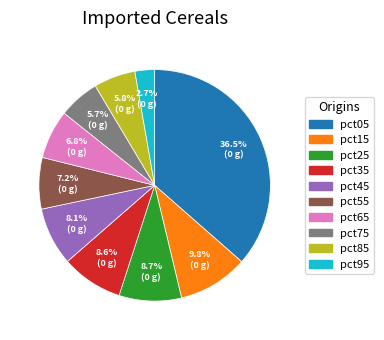

To the nearest percent, what is the average slice percentage?

10%